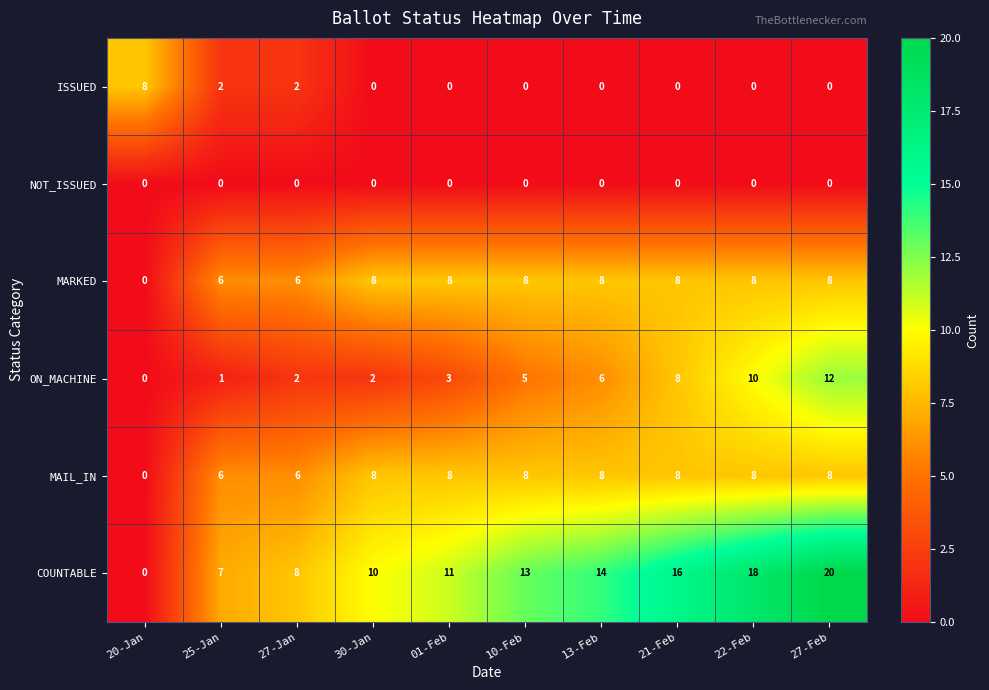

What is the total value across all series at 10-Feb?

34